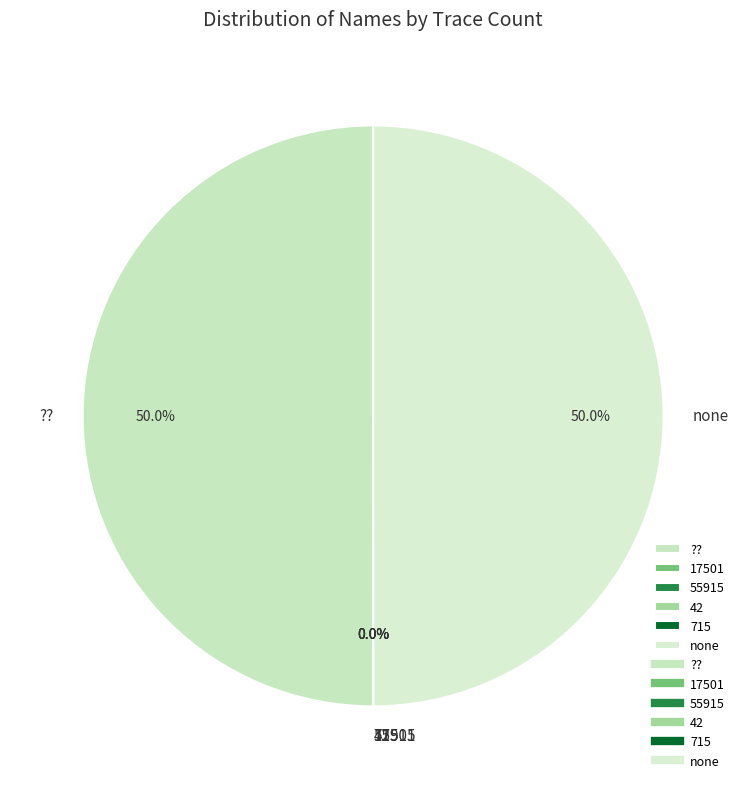

What is the ratio of the value at ?? to the value at none?

1.0